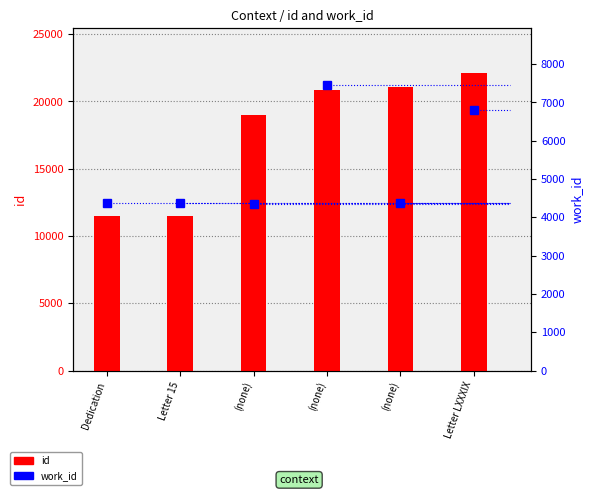

Between (none) and (none), which is larger?

(none)